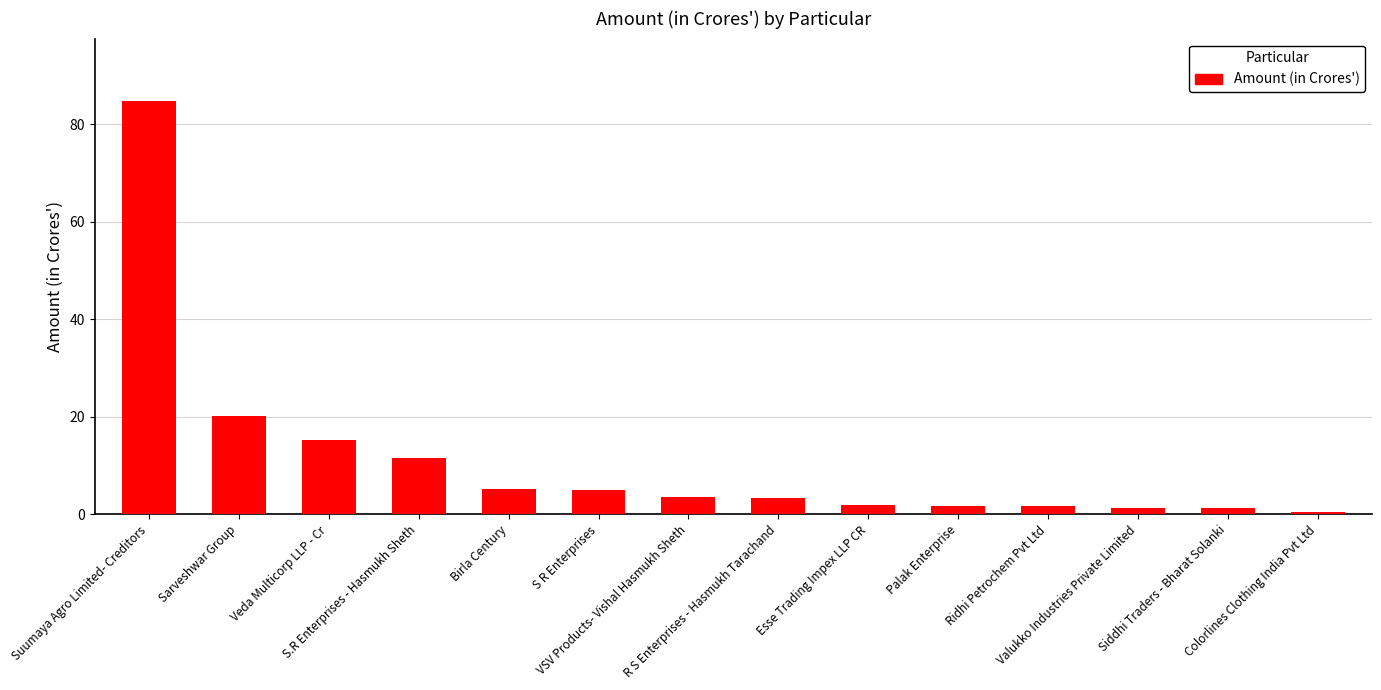

What is the label of the 12th bar from the left?

Valukko Industries Private Limited